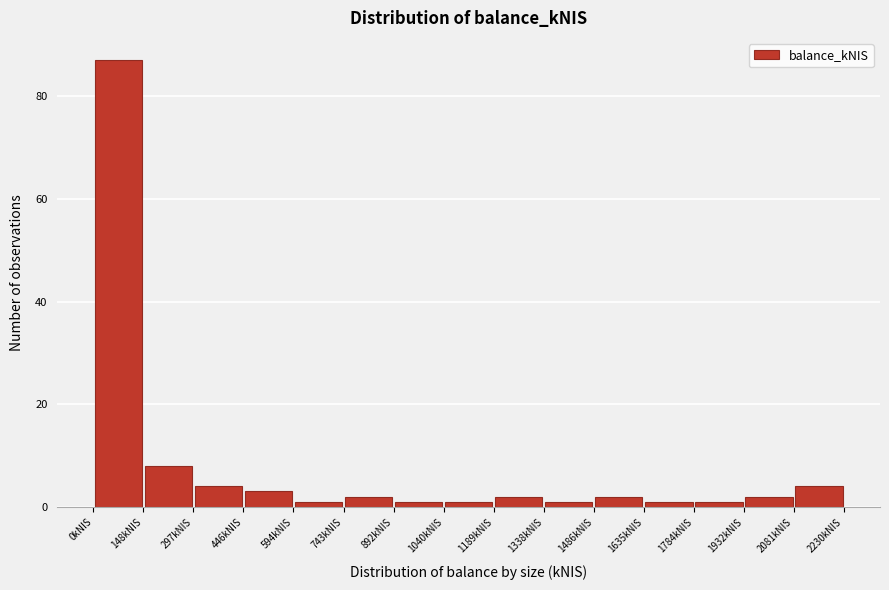

Reading left to right, list every bar in this chart as the range it spans on the x-axis followed by its height. Neither the bar edges nor the heights are printed on the chart, so give them approximately, as read against the axes.

0 to 140: 88
140 to 300: 8
300 to 440: 4
440 to 600: 4
600 to 740: under 2
740 to 900: 2
900 to 1040: under 2
1040 to 1180: under 2
1180 to 1340: 2
1340 to 1480: under 2
1480 to 1640: 2
1640 to 1780: under 2
1780 to 1940: under 2
1940 to 2080: 2
2080 to 2240: 4